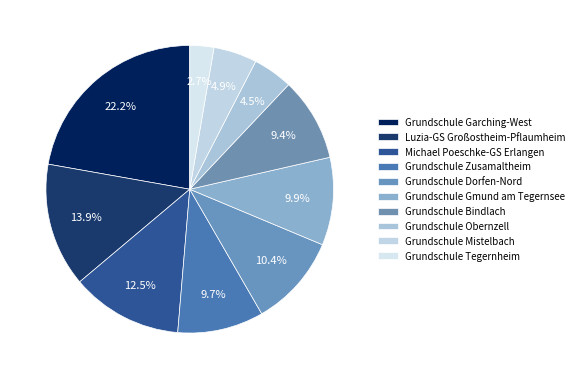

How many segments does this pie chart have?

10